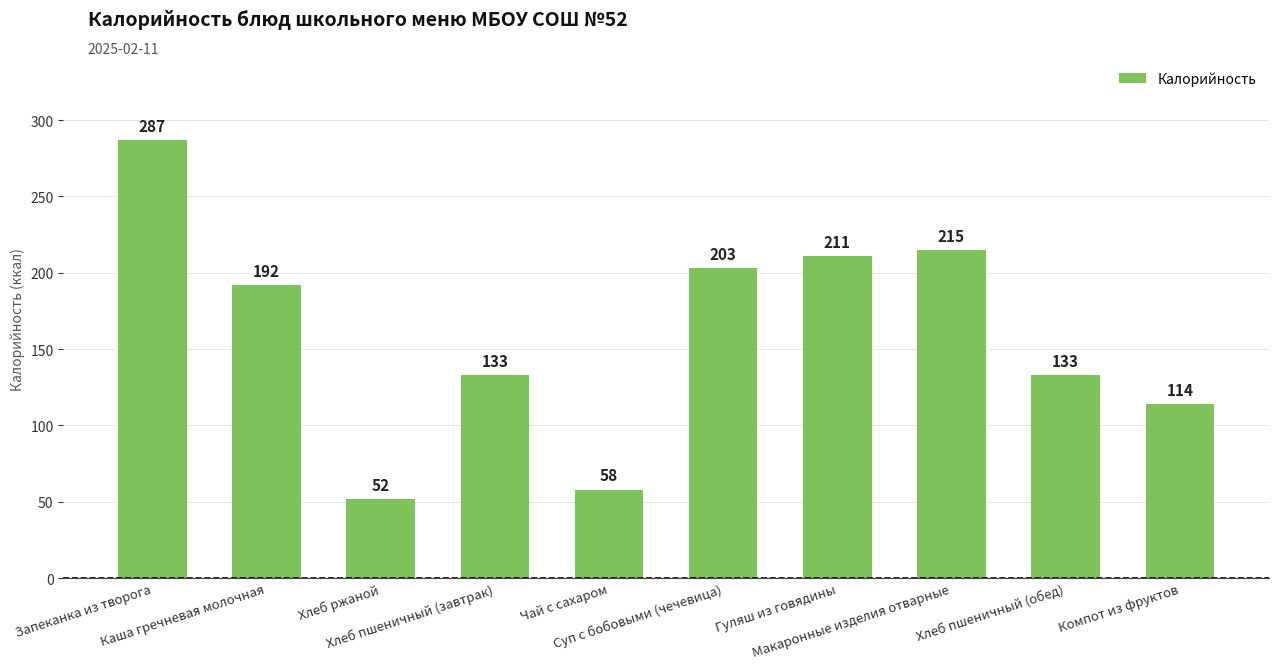

Where is the data nearest to the value 169?

Каша гречневая молочная